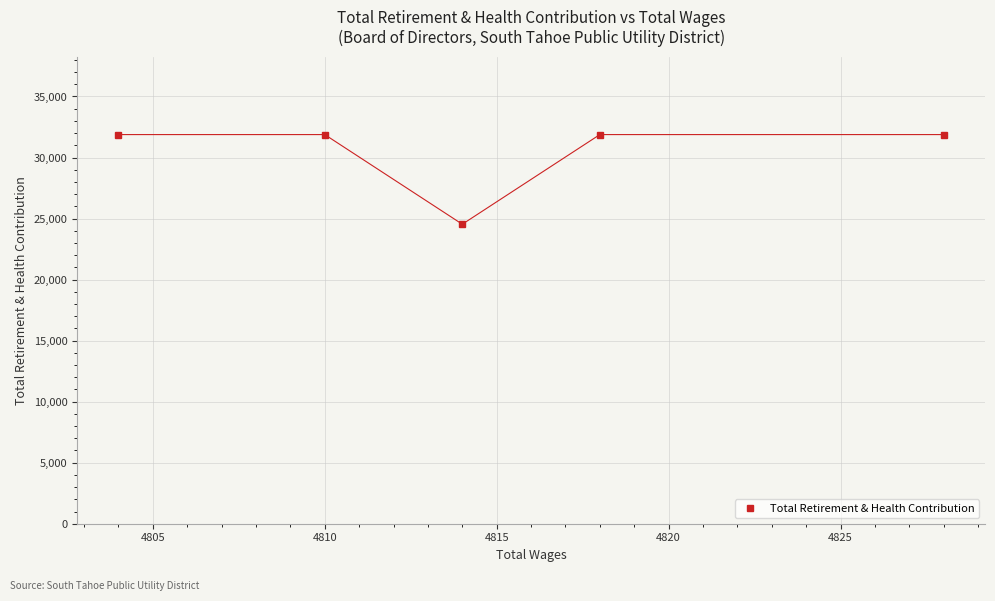

What is the difference between the maximum and minimum values?

7343